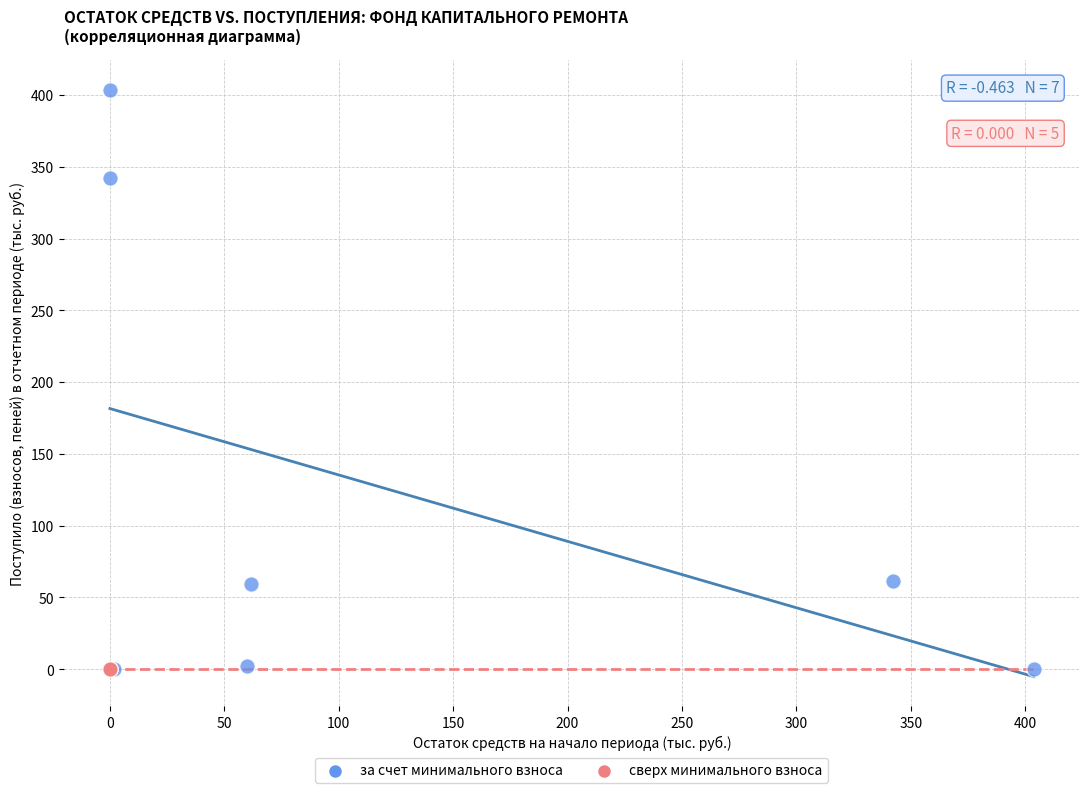

Which series contains the highest Y value?

за счет минимального взноса